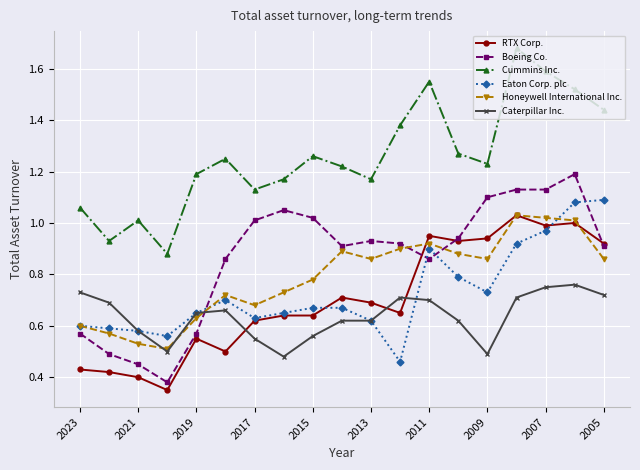

True or false: Caterpillar Inc. has more than 2 interior local peaks.

True